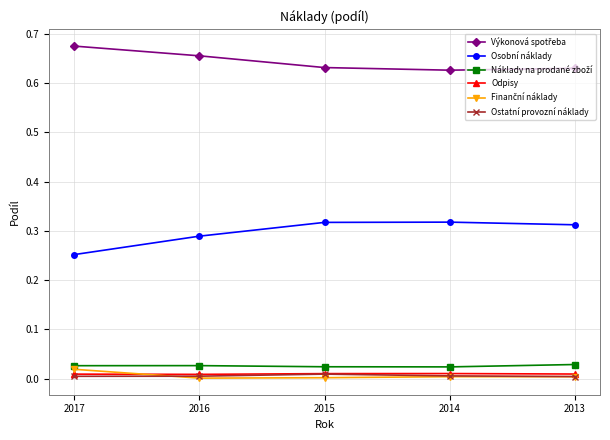

Which category has the lowest value in the Osobní náklady series?

2017